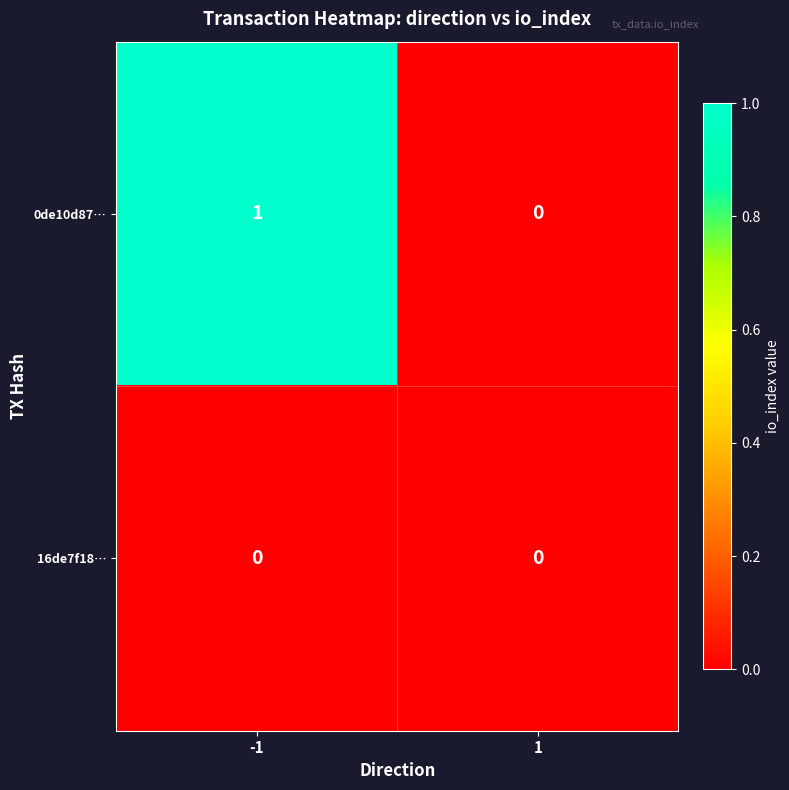

Rank the series at -1 from highest to lowest value.

0de10d87…, 16de7f18…